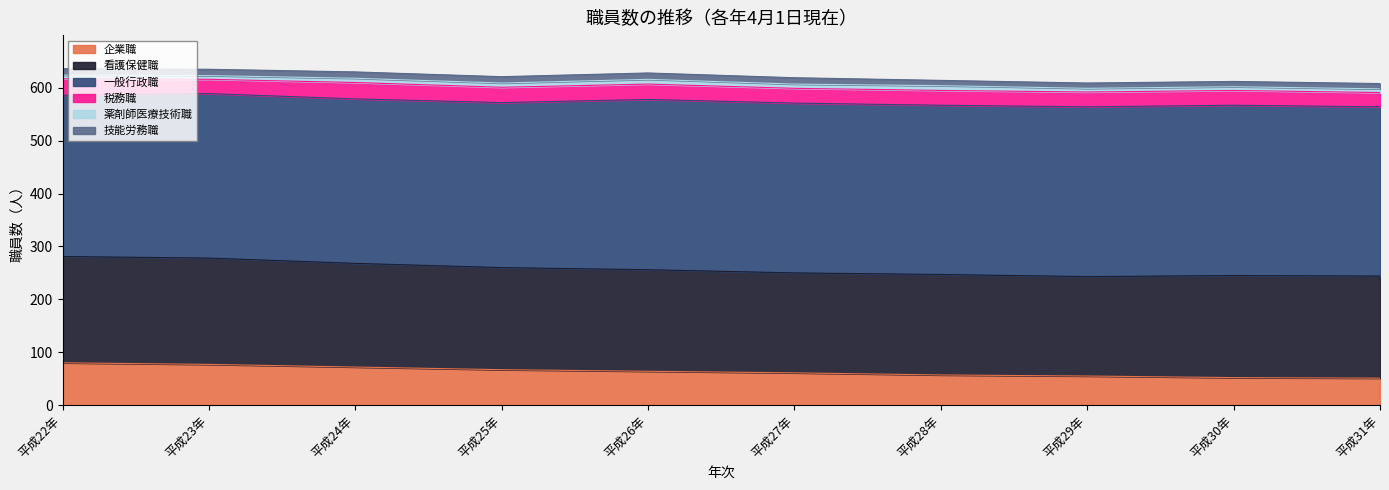

Rank the categories by 看護保健職 value from lowest to highest.

平成29年, 平成27年, 平成28年, 平成26年, 平成25年, 平成30年, 平成31年, 平成24年, 平成22年, 平成23年